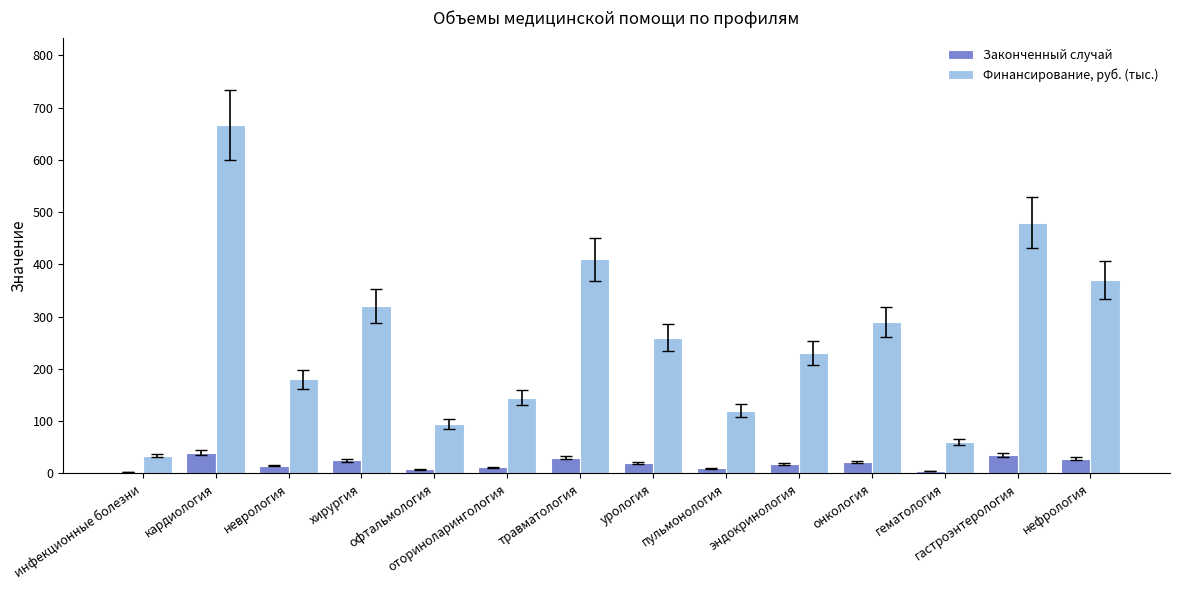

What is the label of the 2nd bar from the left?

кардиология